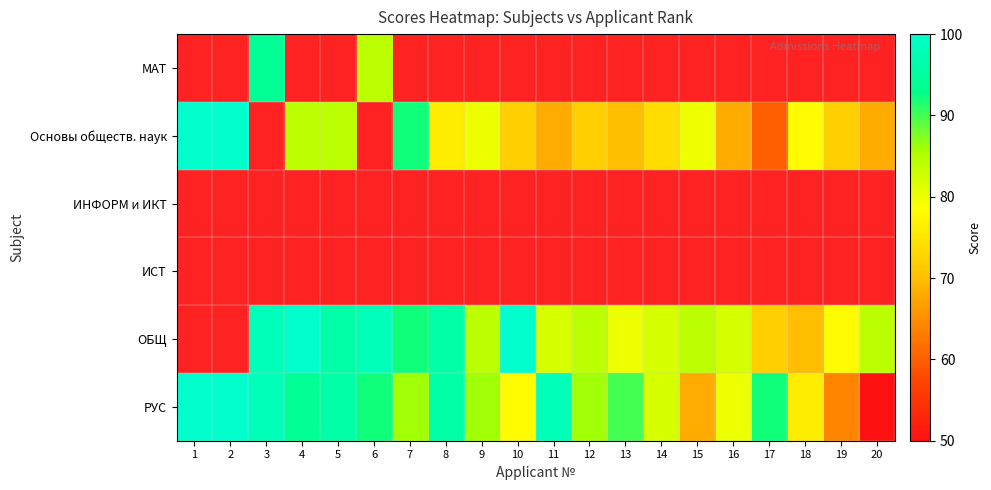

Between 10 and 12, which is larger?

12